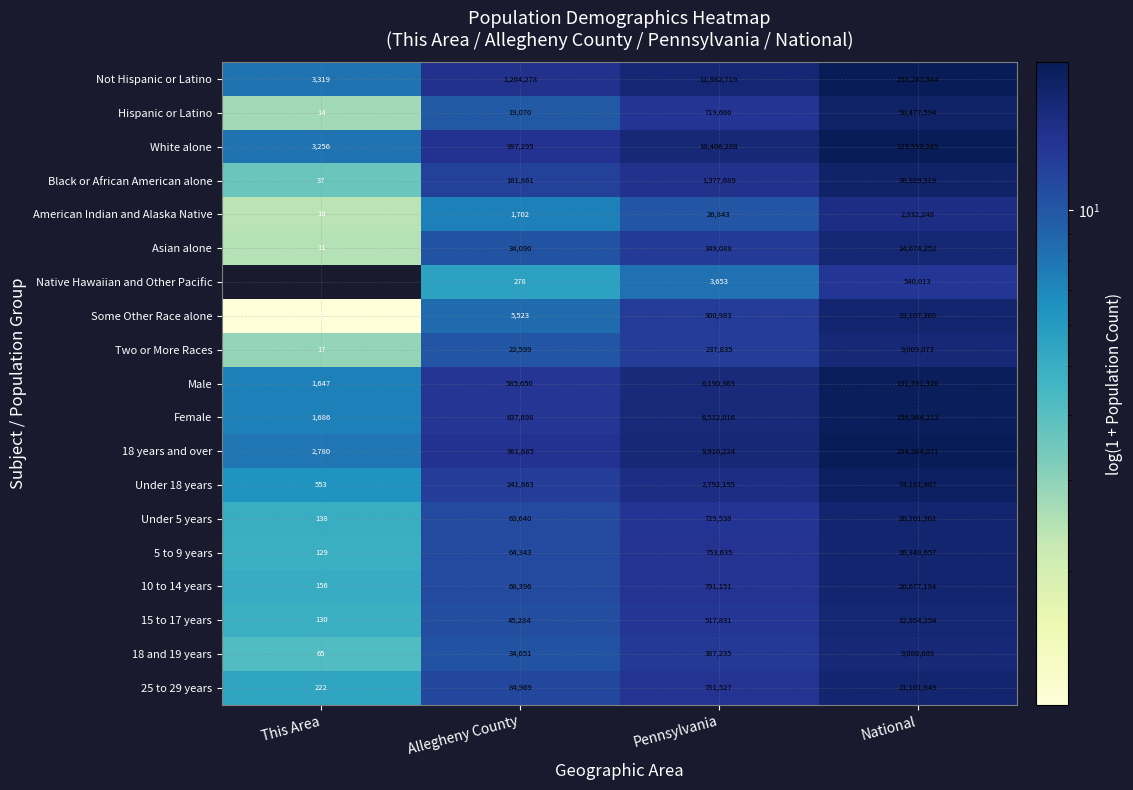

What is the difference between the Under 5 years values at Allegheny County and National?

20137722